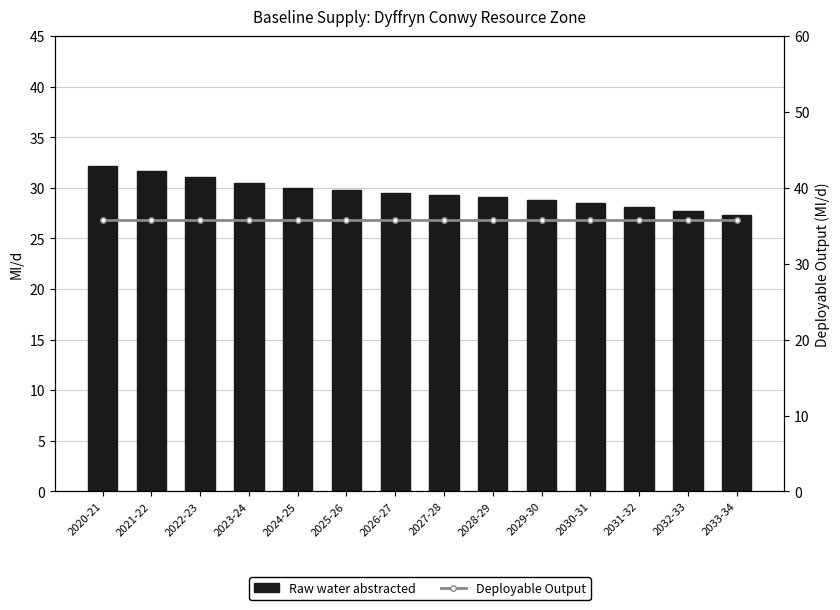

Reading right to left, list all the values displayed in this chart.

Raw water abstracted: 2033-34=27.3	2032-33=27.7	2031-32=28.1	2030-31=28.5	2029-30=28.9	2028-29=29.1	2027-28=29.3	2026-27=29.5	2025-26=29.8	2024-25=30.0	2023-24=30.5	2022-23=31.1	2021-22=31.6	2020-21=32.2
Deployable Output: 2033-34=35.8	2032-33=35.8	2031-32=35.8	2030-31=35.8	2029-30=35.8	2028-29=35.8	2027-28=35.8	2026-27=35.8	2025-26=35.8	2024-25=35.8	2023-24=35.8	2022-23=35.8	2021-22=35.8	2020-21=35.8